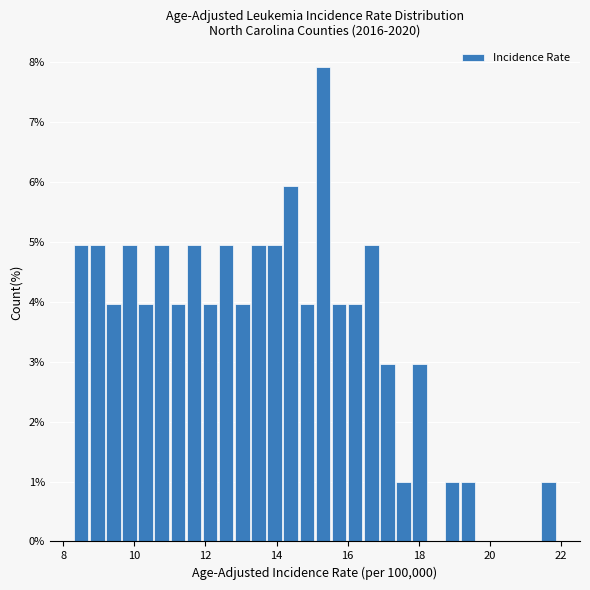

Around what value on the x-axis is the tallest bar? Give the approximate position of its centre, as read against the axis.

15.4